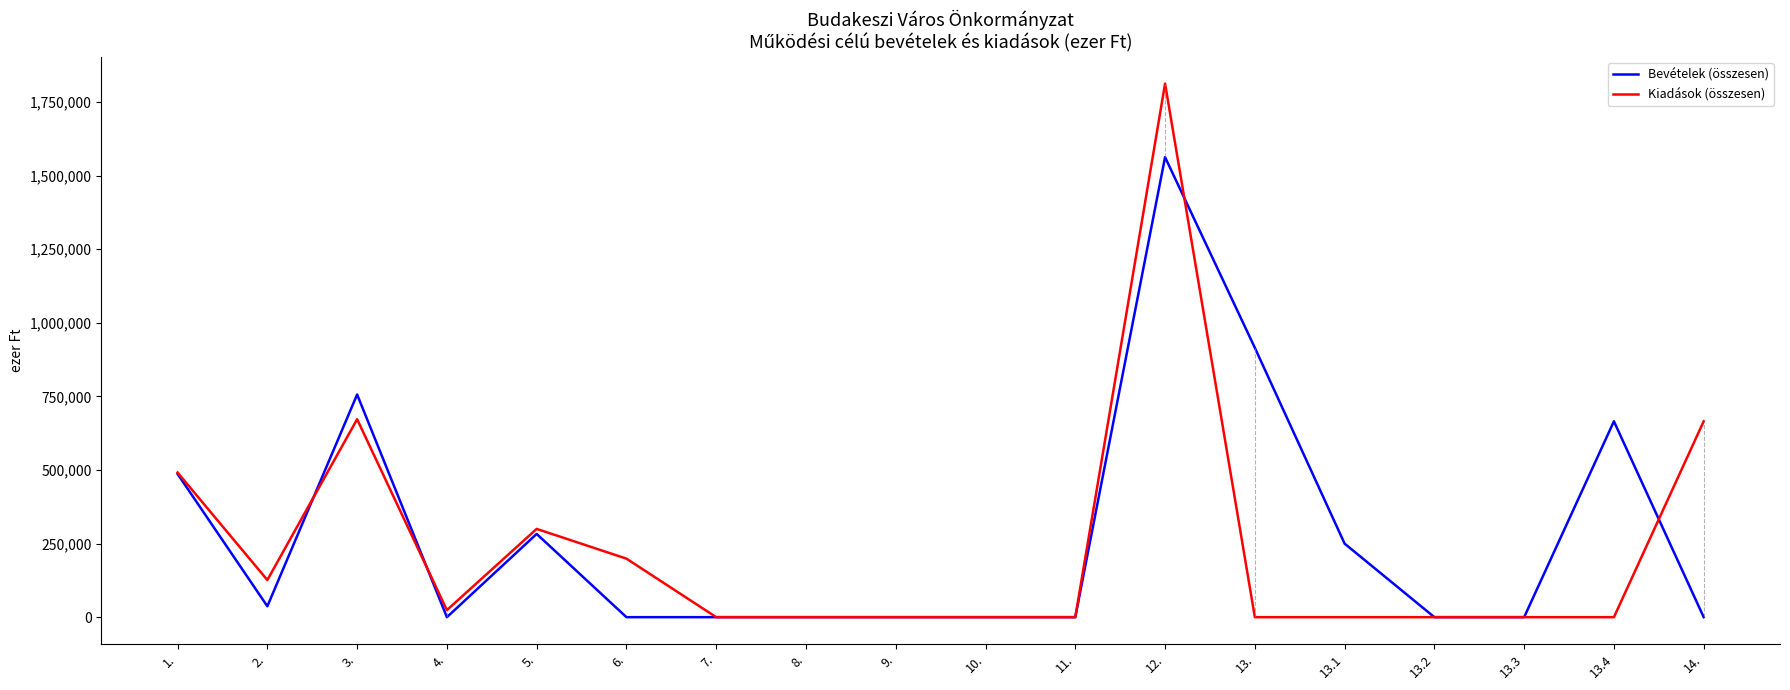

Which series changed the most between 2. and 11.?

Kiadások (összesen)